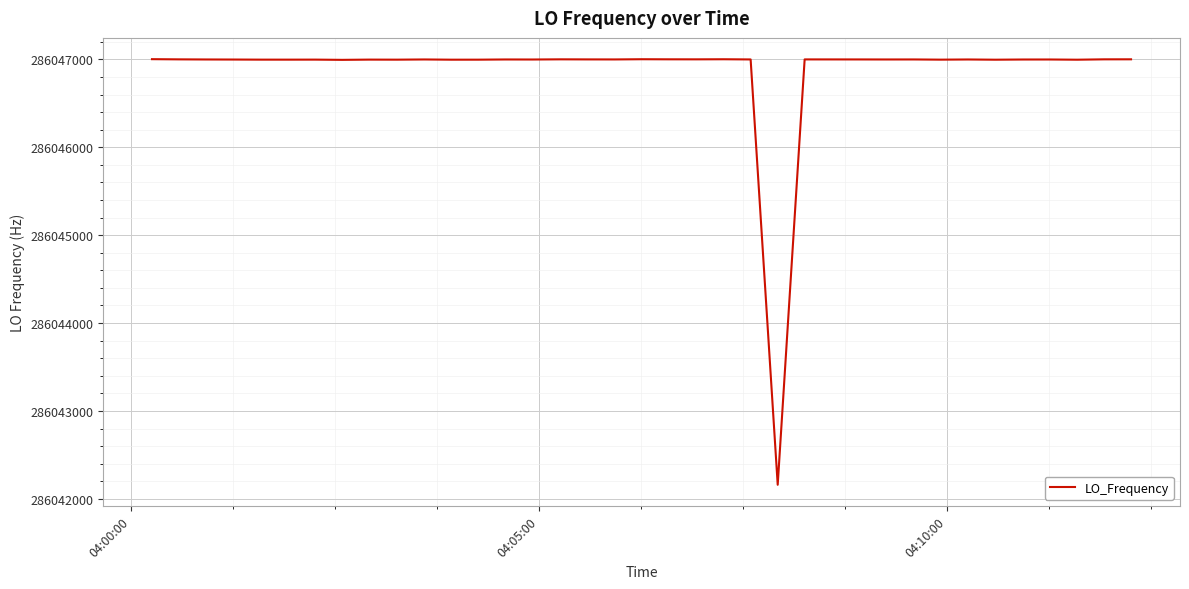

What is the difference between the maximum and minimum values?

4843.0